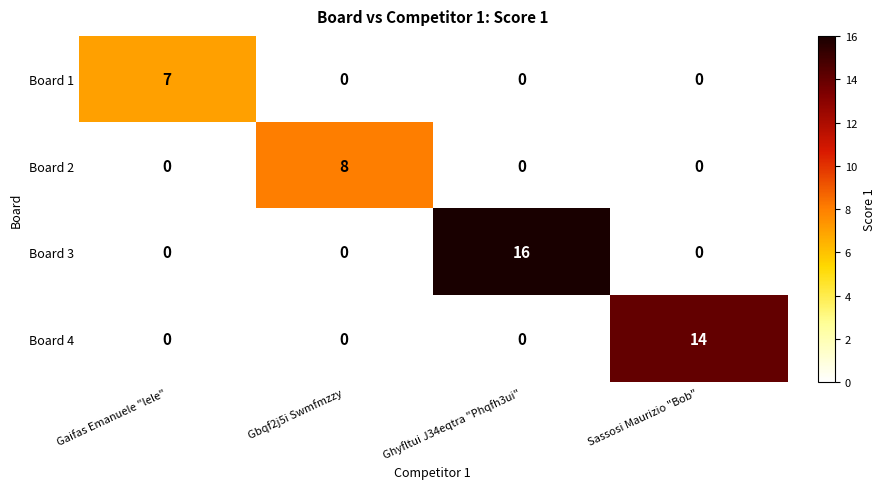

Reading left to right, extract all data points from this chart.

Board 1: 7	0	0	0
Board 2: 0	8	0	0
Board 3: 0	0	16	0
Board 4: 0	0	0	14